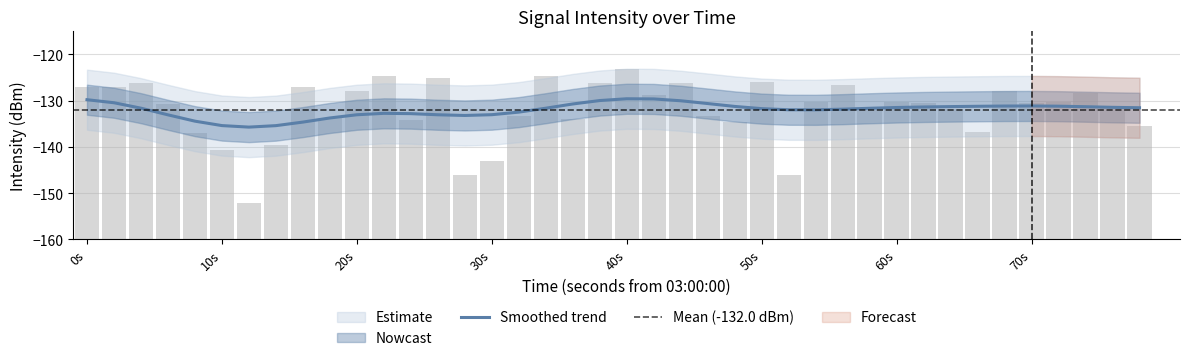

How many bars are there in total?

40